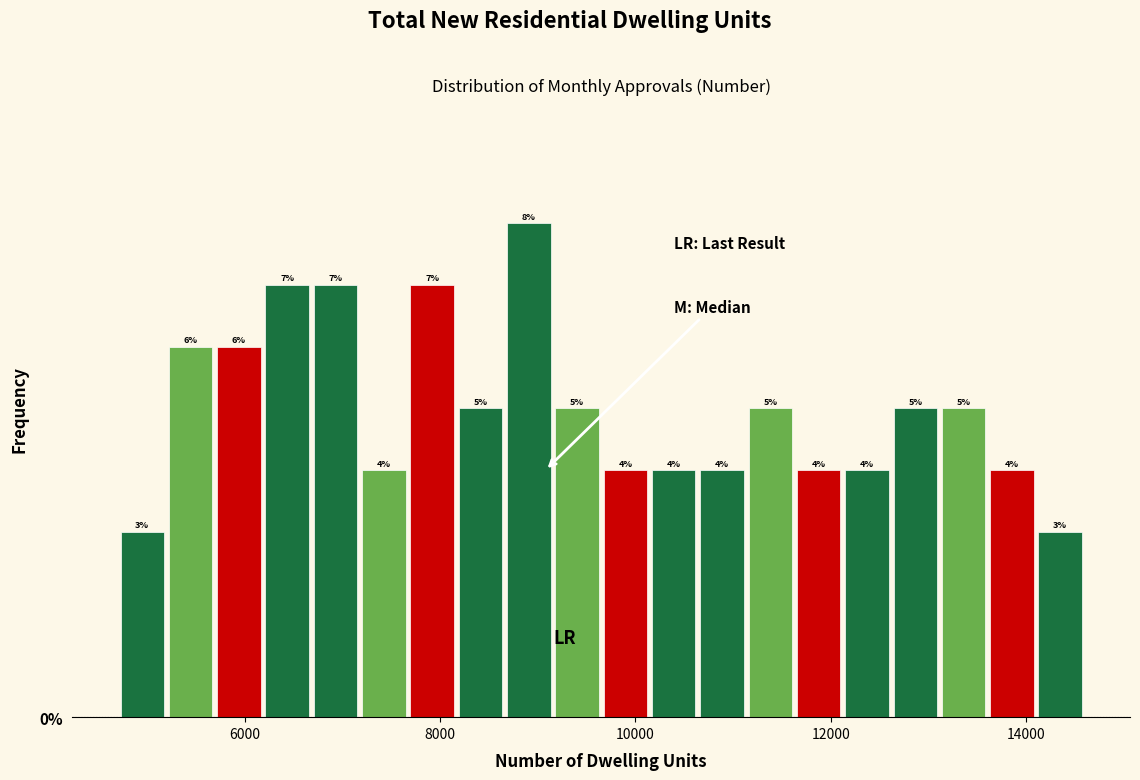

Around what value on the x-axis is the tallest bar? Give the approximate position of its centre, as read against the axis.

9000